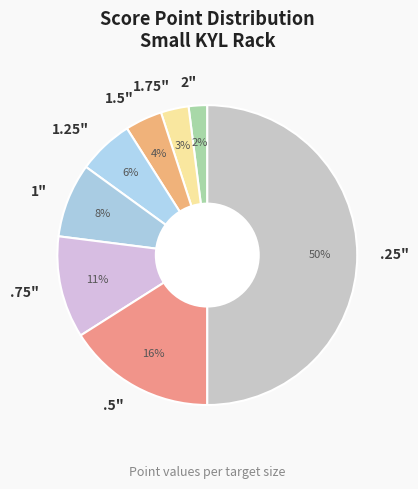

Which has a higher value, .75" or 1.25"?

.75"